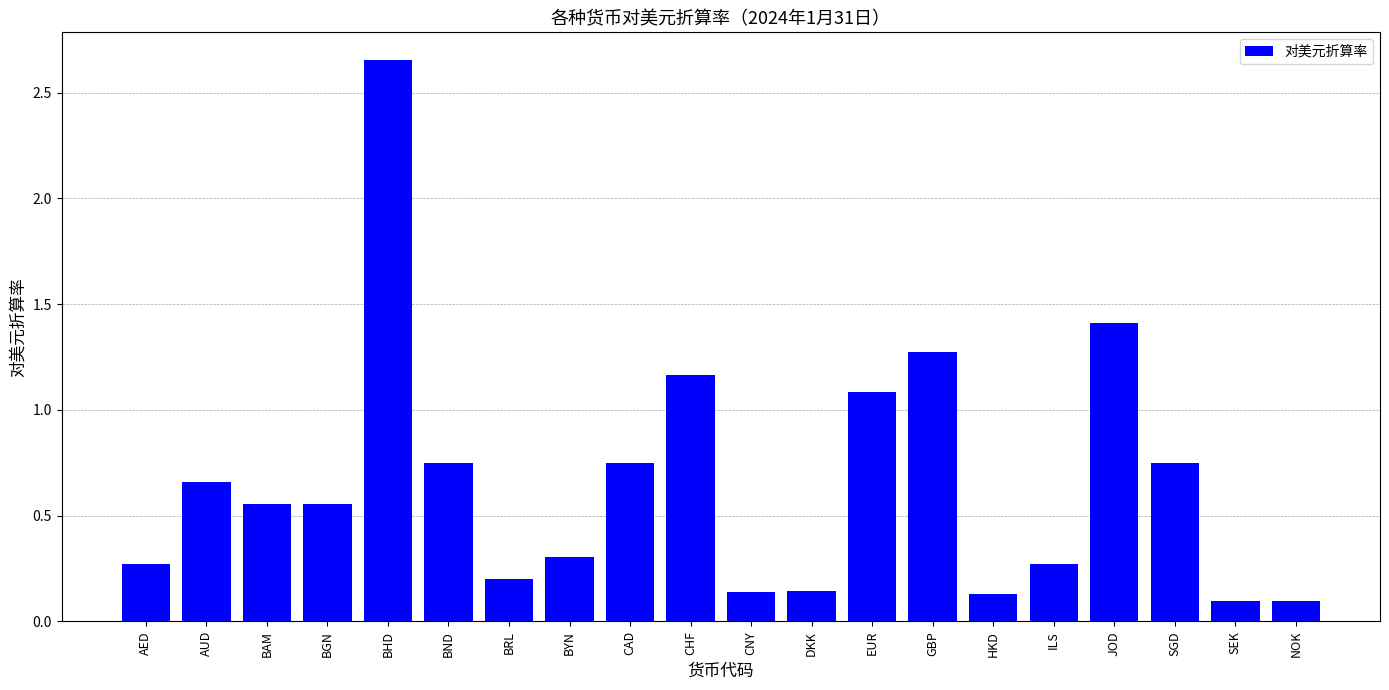

At which label is the value closest to 1?

EUR